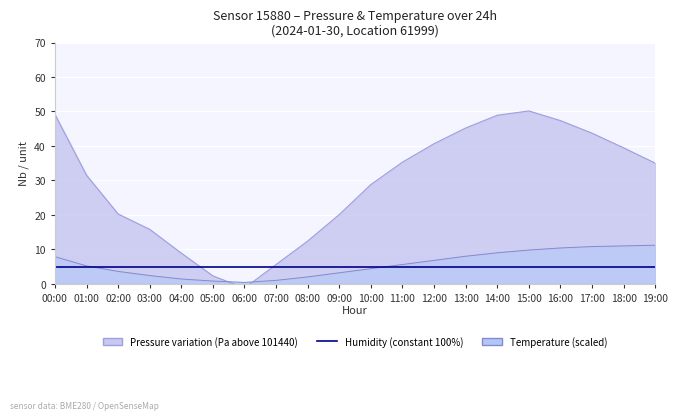

True or false: pressure has a value of 20.2 at 02:00.

True